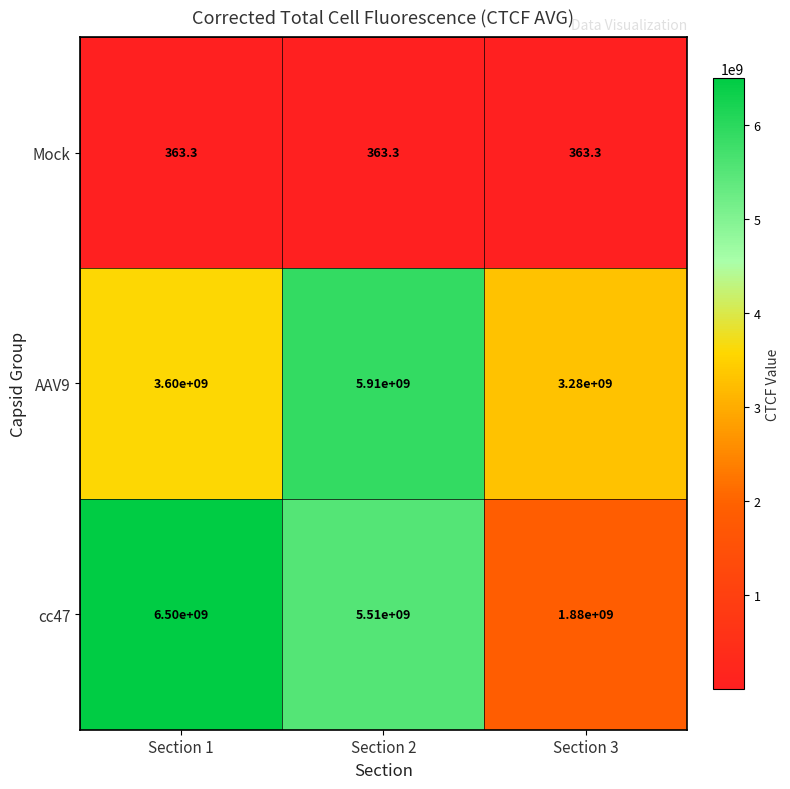

True or false: Mock has a value of 363.3 at Section 1.

True